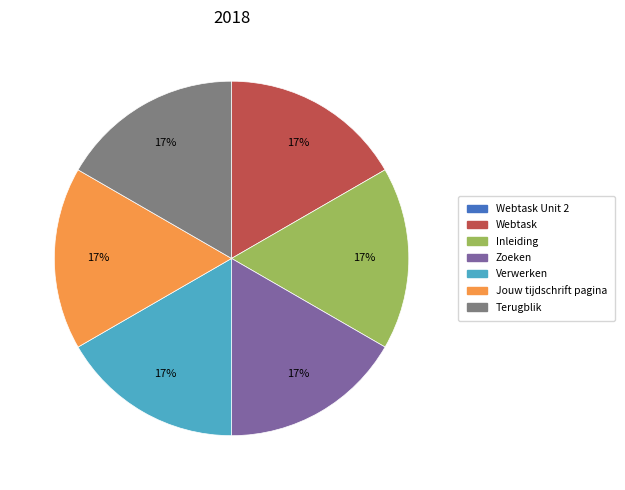

Does any single category account for the majority?

No